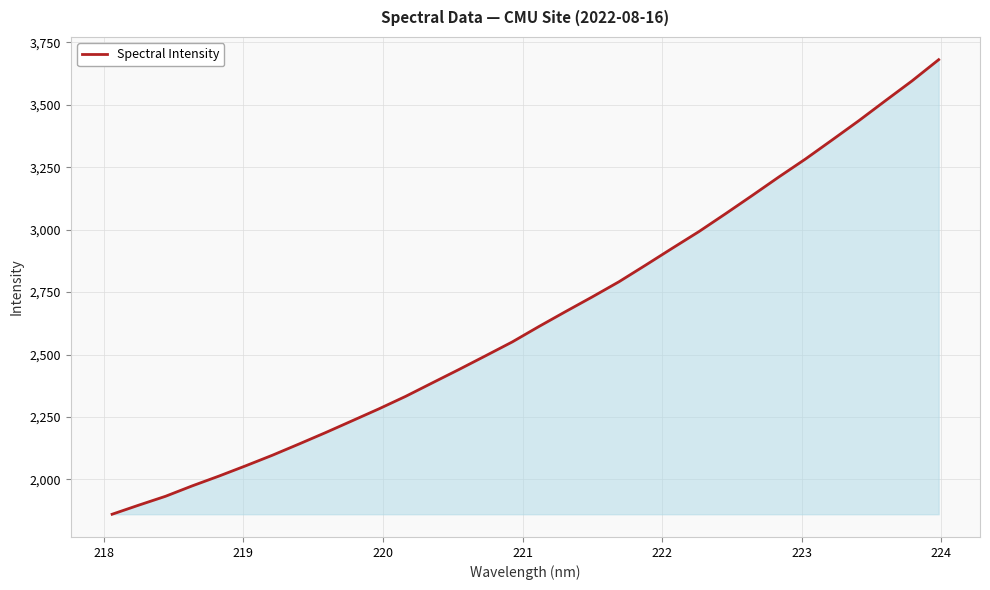

What is the greatest value displayed?

3680.3